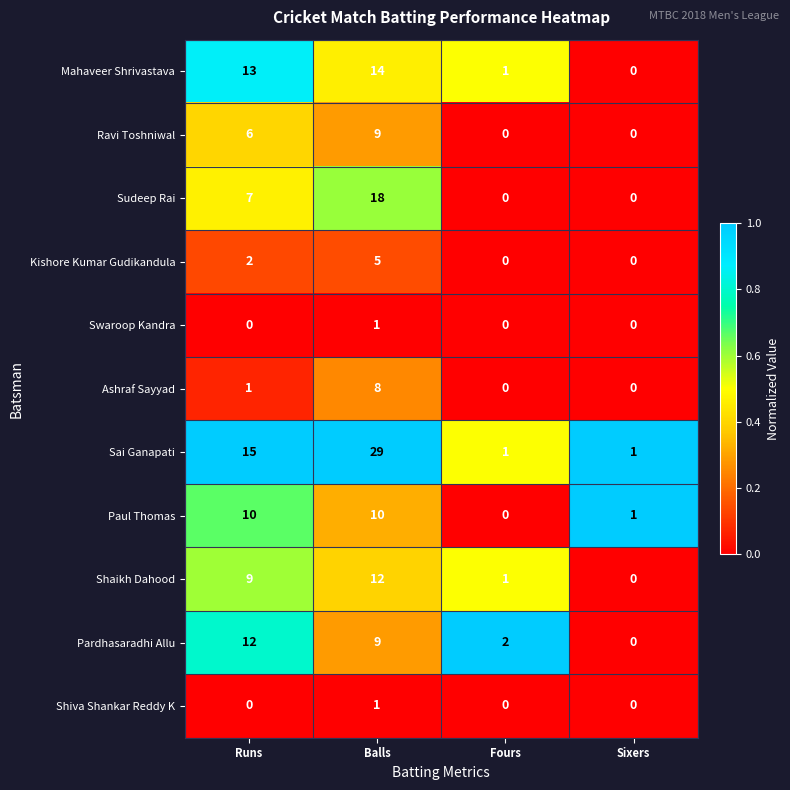

Between Runs and Sixers, which series saw the biggest shift?

Sai Ganapati